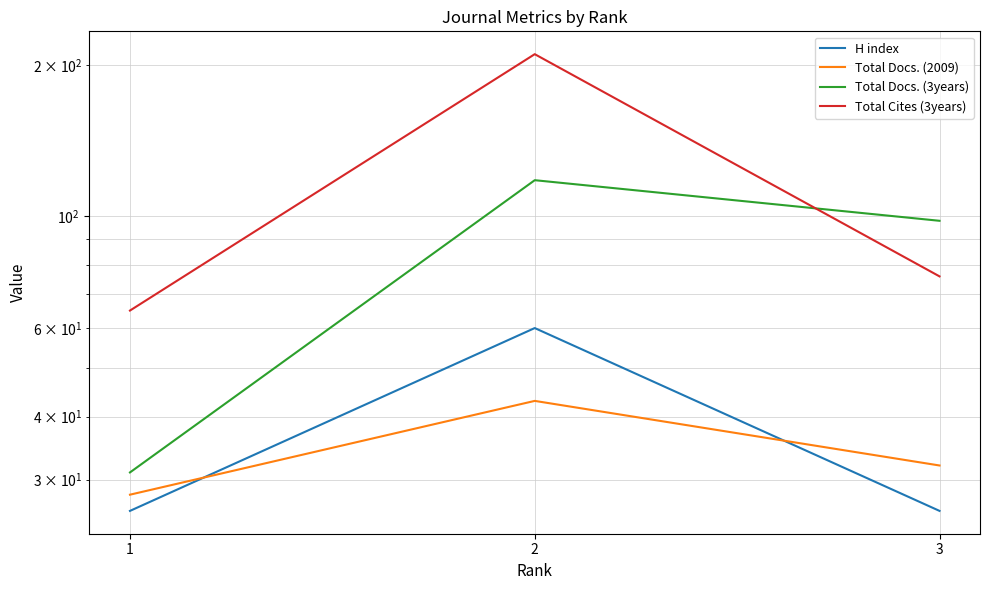

How many lines are shown in the chart?

4